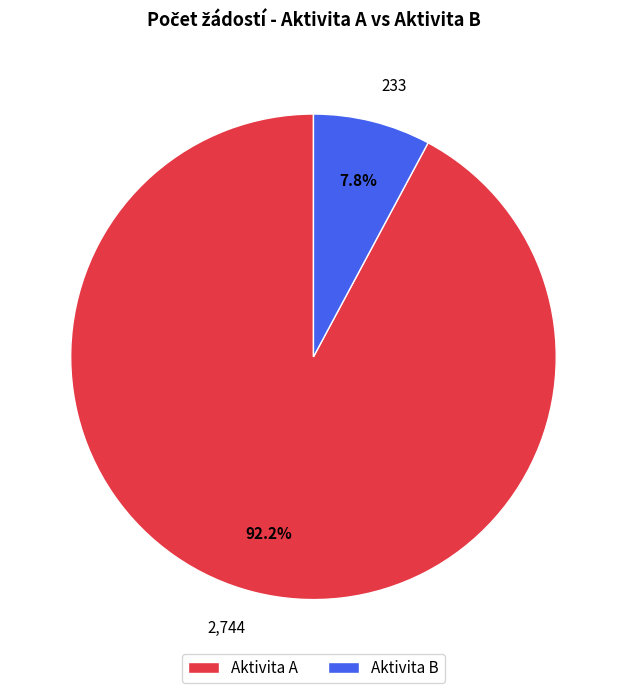

Approximately how many times larger is the value at Aktivita B compared to Aktivita A?

0.1